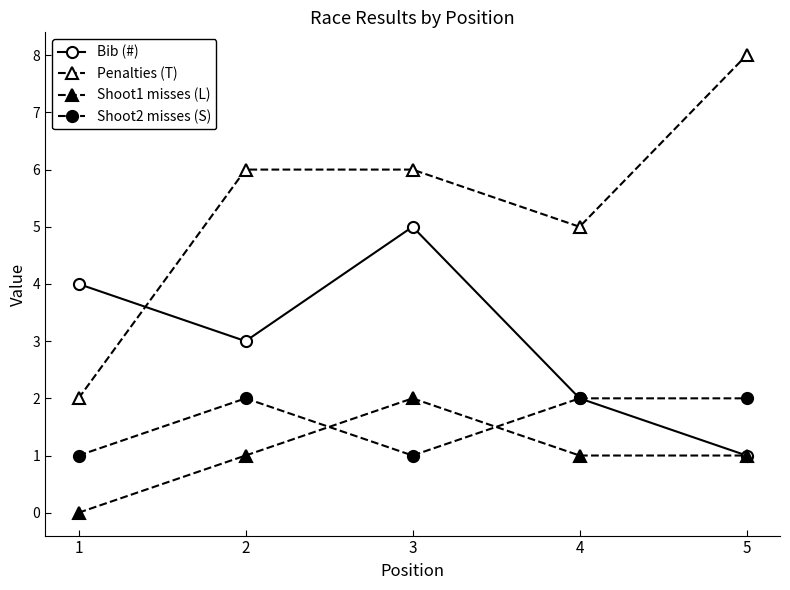

How many lines are shown in the chart?

4